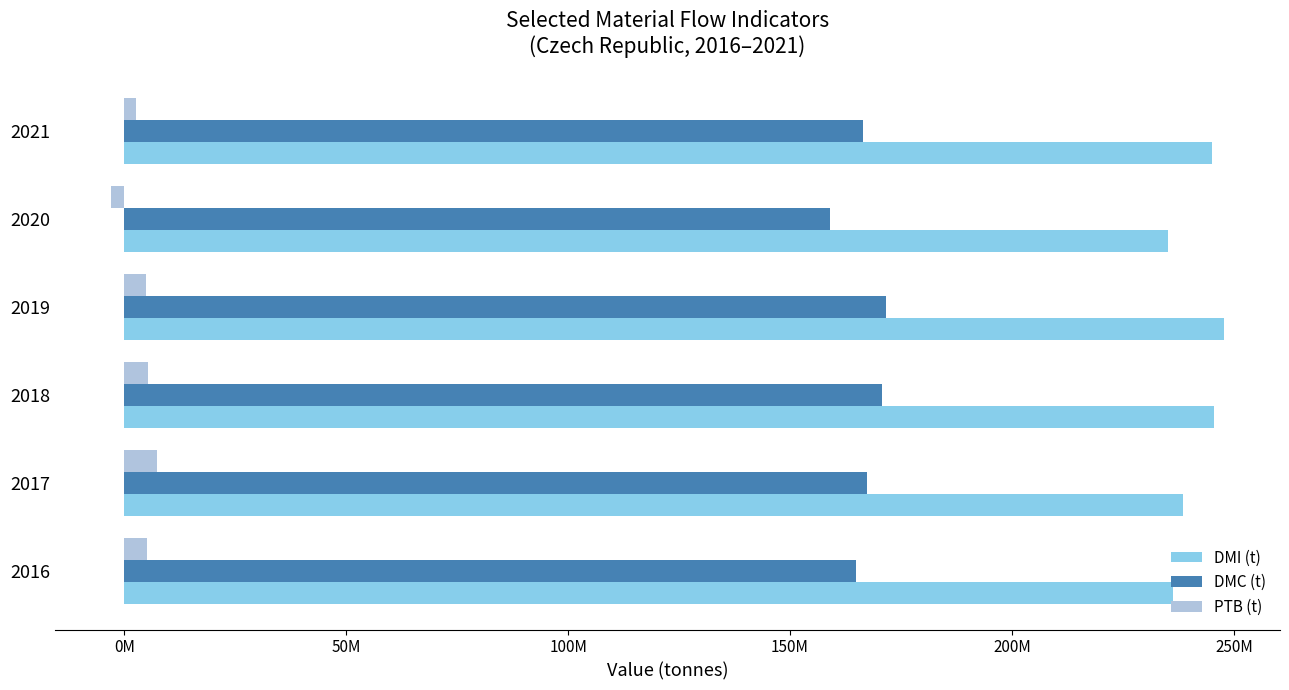

What are all the series names shown in the legend?

DMI (t), DMC (t), PTB (t)